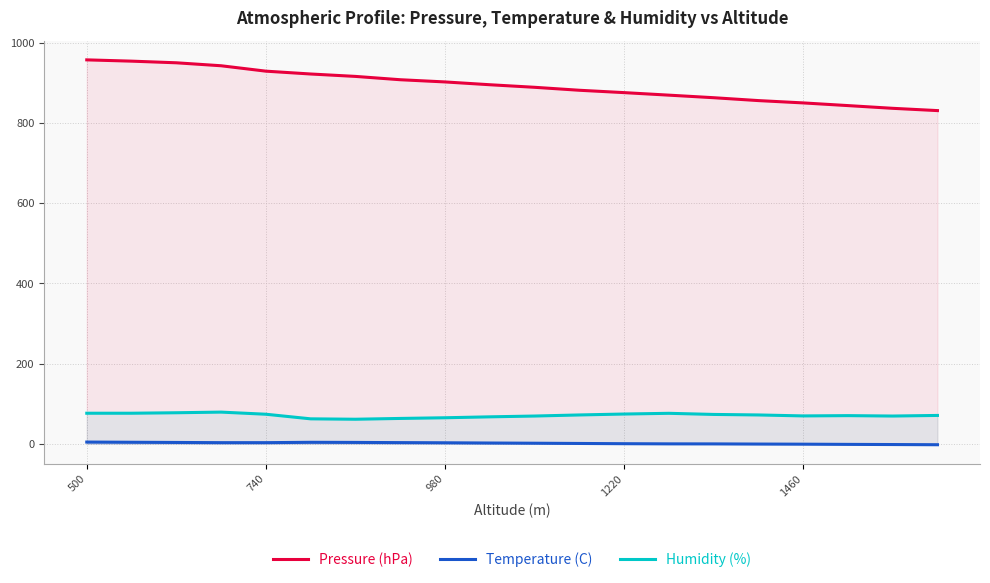

Rank the series by their maximum value, from highest to lowest.

Pressure (hPa), Humidity (%), Temperature (C)